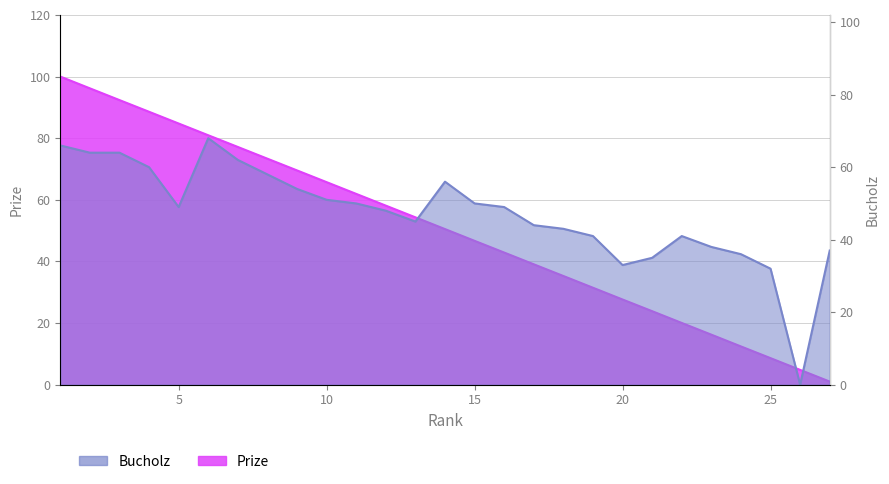

True or false: Bucholz and Prize cross at least once.

True